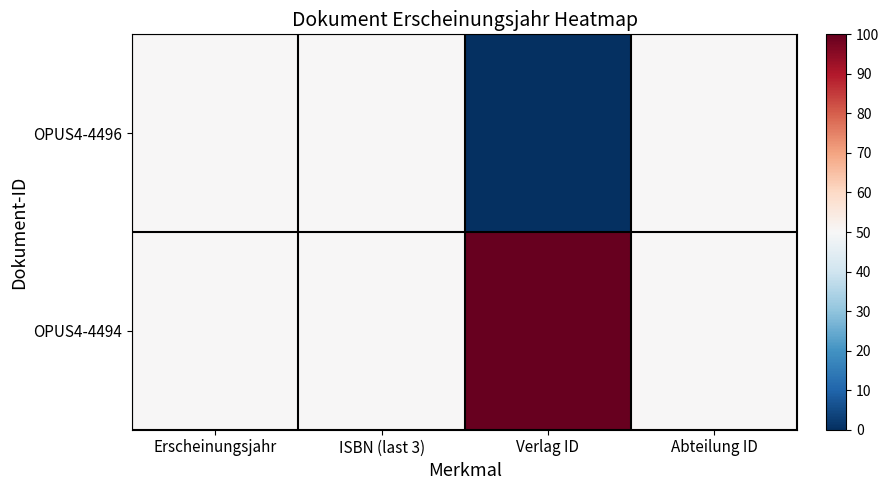

Between Erscheinungsjahr and ISBN (last 3), which is larger?

Erscheinungsjahr